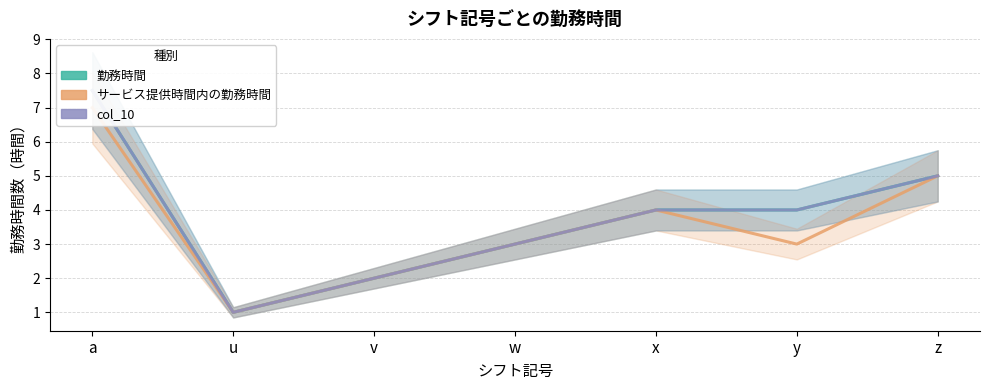

What is the approximate value of 勤務時間 at v?

2.0